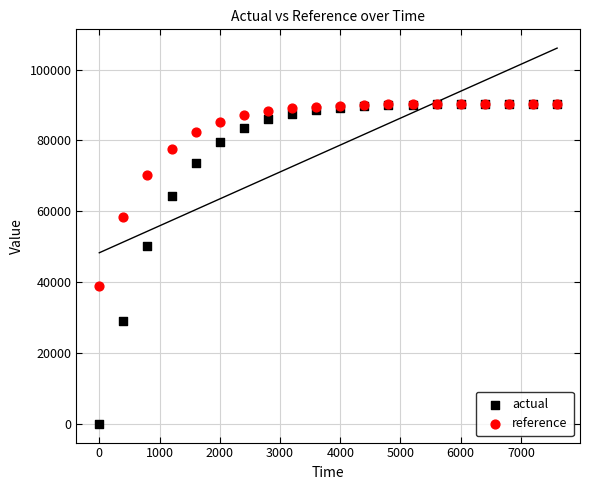

What are all the series names shown in the legend?

actual, reference